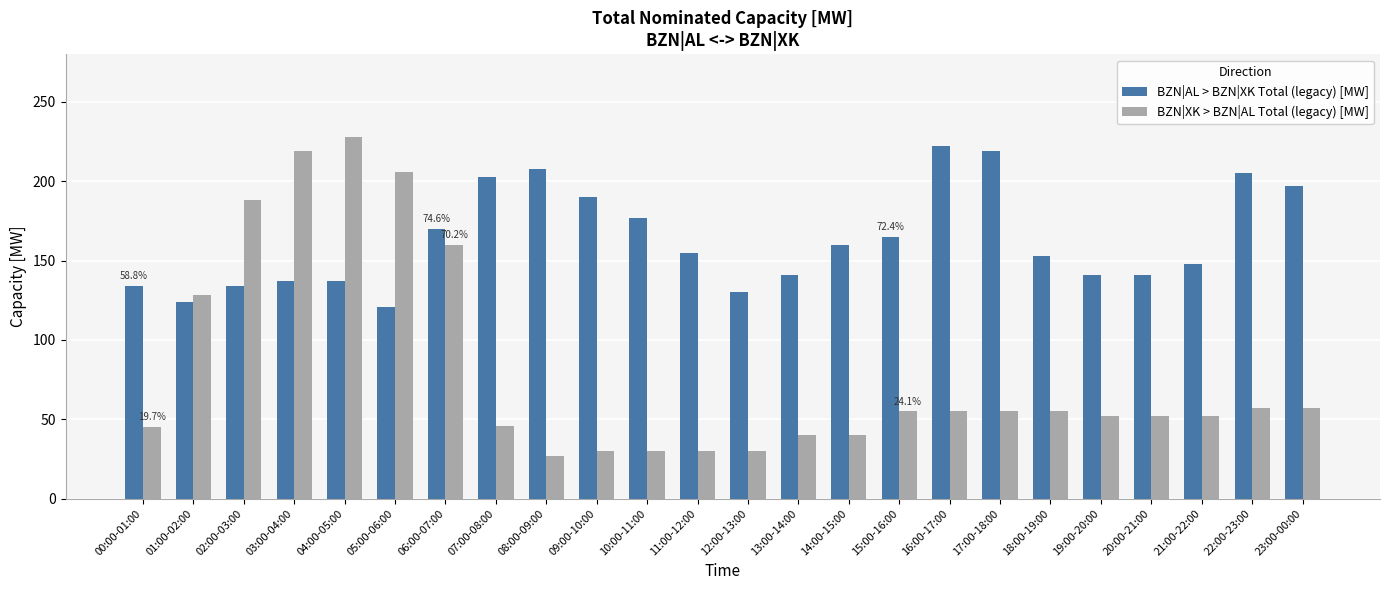

How many groups of bars are there?

24